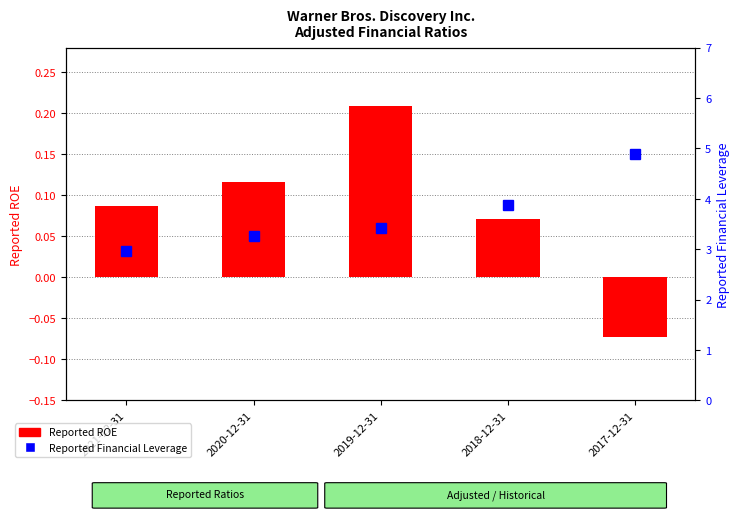

Reading left to right, list all the values displayed in this chart.

Reported ROE: 2021-12-31=0.1	2020-12-31=0.1	2019-12-31=0.2	2018-12-31=0.1	2017-12-31=-0.1
Reported Financial Leverage: 2021-12-31=3.0	2020-12-31=3.3	2019-12-31=3.4	2018-12-31=3.9	2017-12-31=4.9